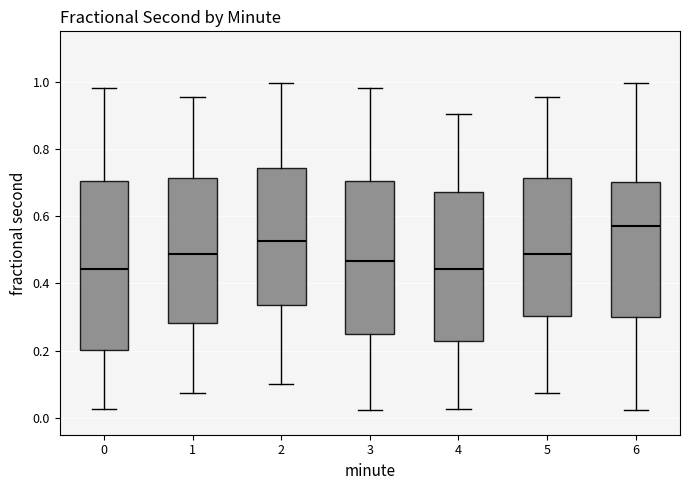

Reading left to right, read every box against the y-axis: the position of its median line, the range the box covers, and the ends of its whiskers. The values are not printed on the chart, so give them approximately, as read against the axis.

0: median 0.44, box 0.20 to 0.70, whiskers 0.02 to 0.98
1: median 0.48, box 0.28 to 0.72, whiskers 0.08 to 0.96
2: median 0.52, box 0.34 to 0.74, whiskers 0.10 to 1.00
3: median 0.46, box 0.24 to 0.70, whiskers 0.02 to 0.98
4: median 0.44, box 0.22 to 0.68, whiskers 0.02 to 0.90
5: median 0.48, box 0.30 to 0.72, whiskers 0.08 to 0.96
6: median 0.56, box 0.30 to 0.70, whiskers 0.02 to 1.00